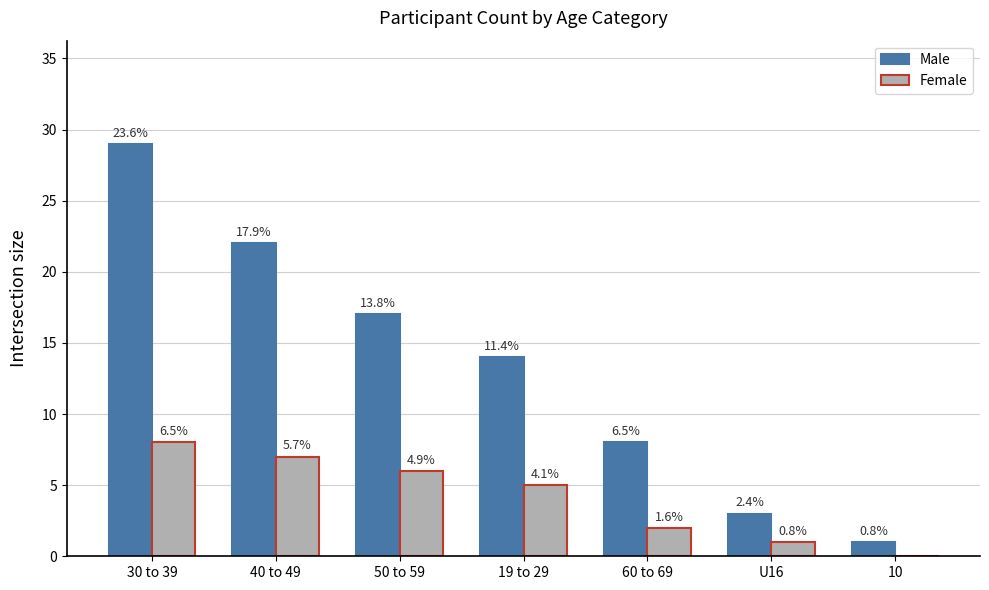

What is the sum of all Female values?

29